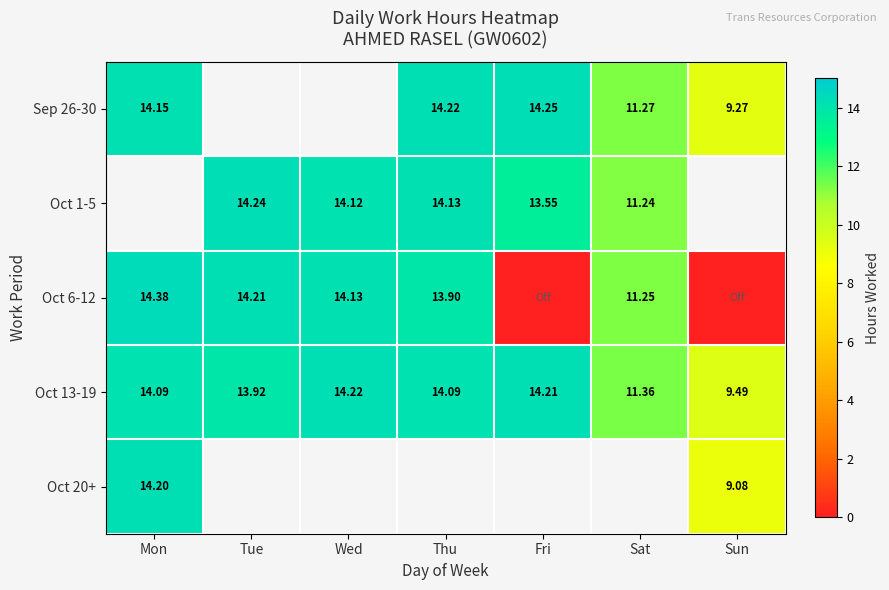

Is the value of Oct 13-19 at Fri greater than the value of Oct 6-12 at Wed?

Yes